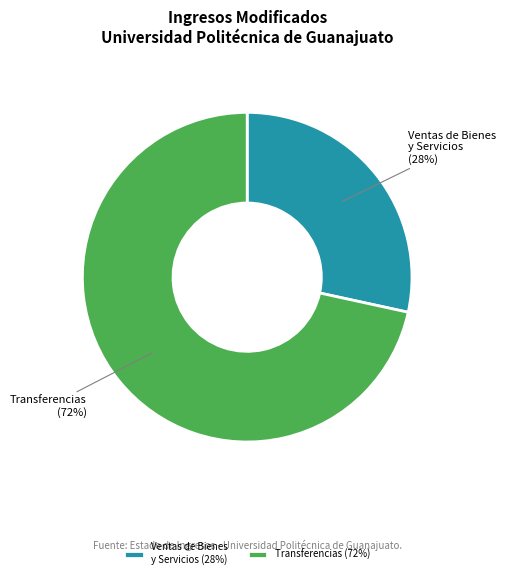

Is there any slice that represents more than half of the pie?

Yes